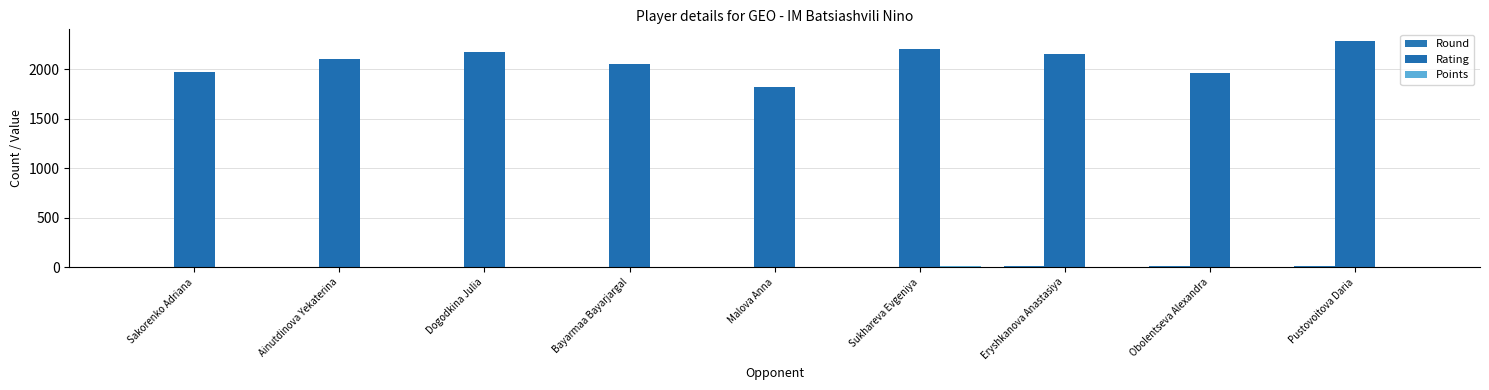

What is the maximum value shown in the chart?

2288.0